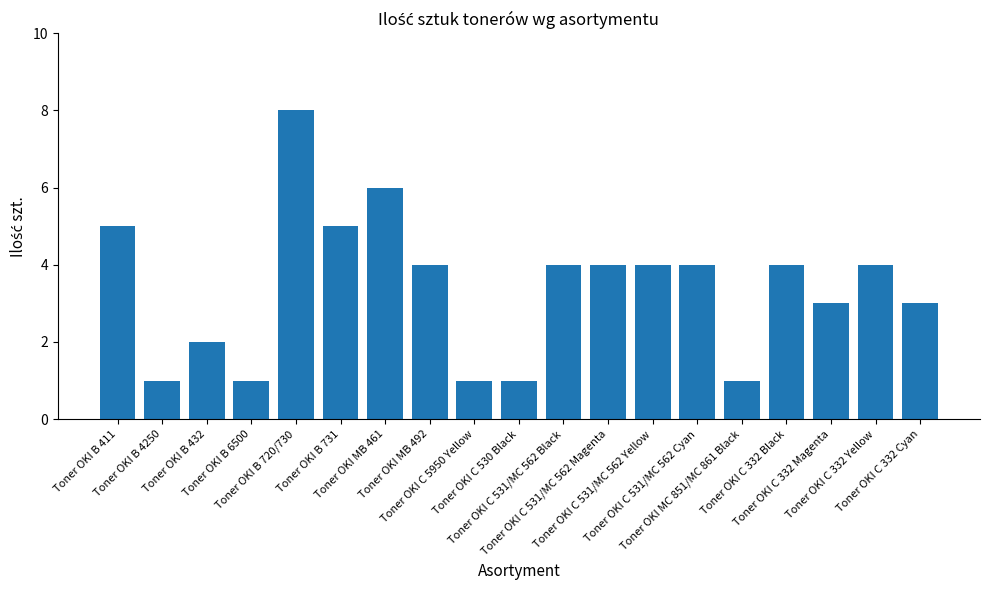

How many categories are shown in the chart?

19